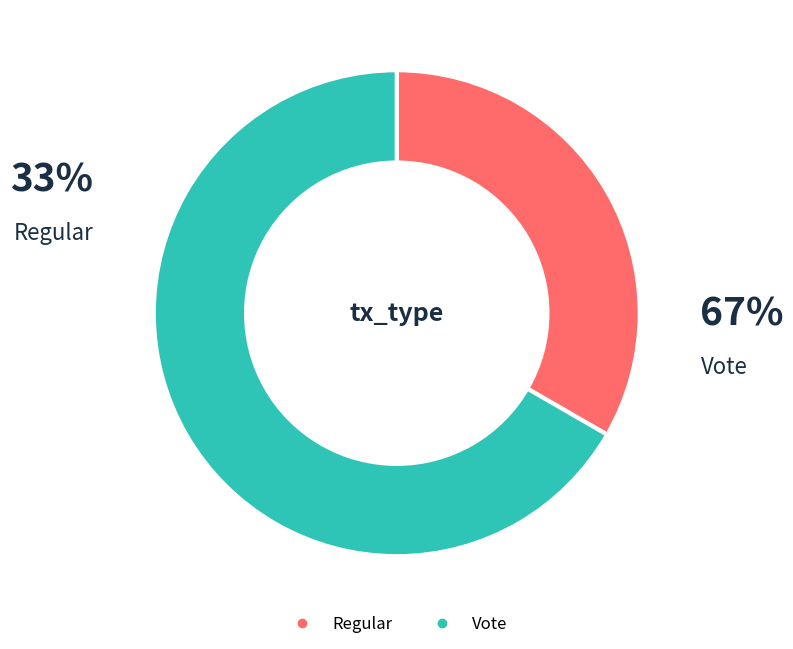

To the nearest percent, what portion does Vote represent?

67%